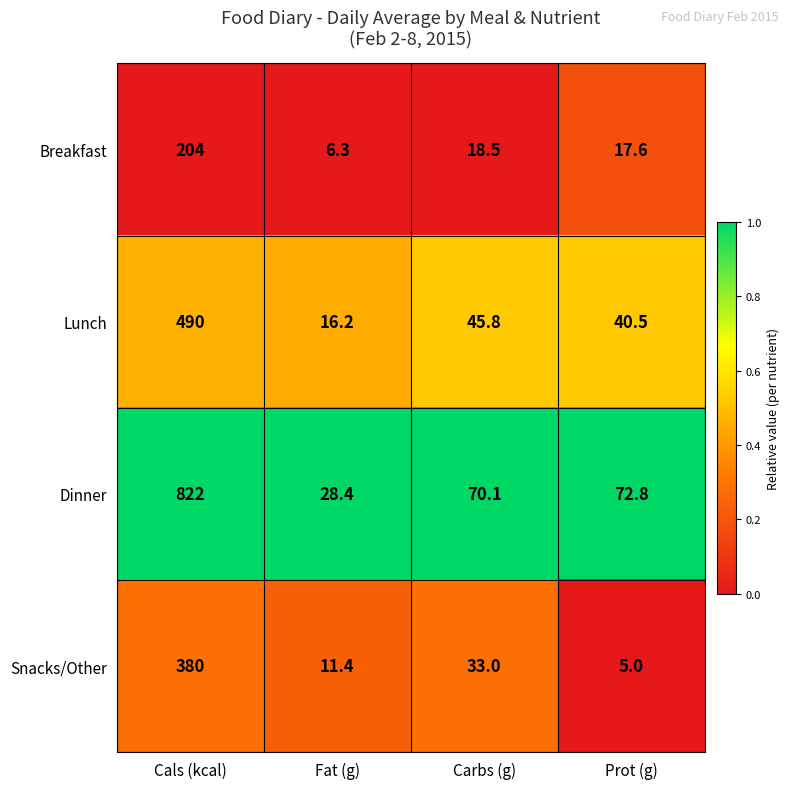

What is the average value of the Breakfast series?

61.6